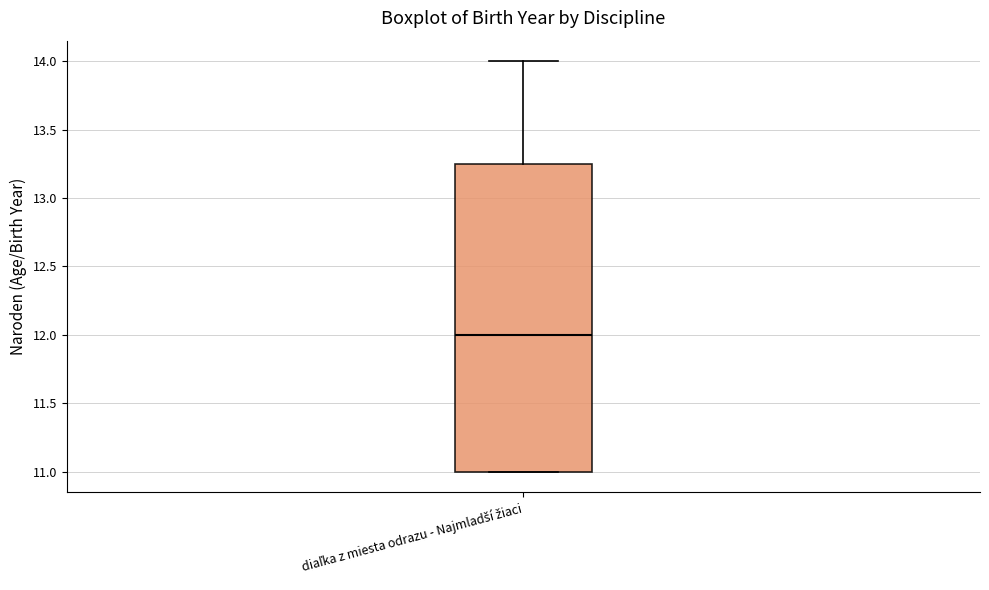

Transcribe this box plot: give where the median line is, the range the box spans, and where the two whiskers end, as read against the y-axis. The values are not printed on the chart, so give them approximately, as read against the axis.

median 12.00, box 11.00 to 13.25, whiskers 11.00 to 14.00